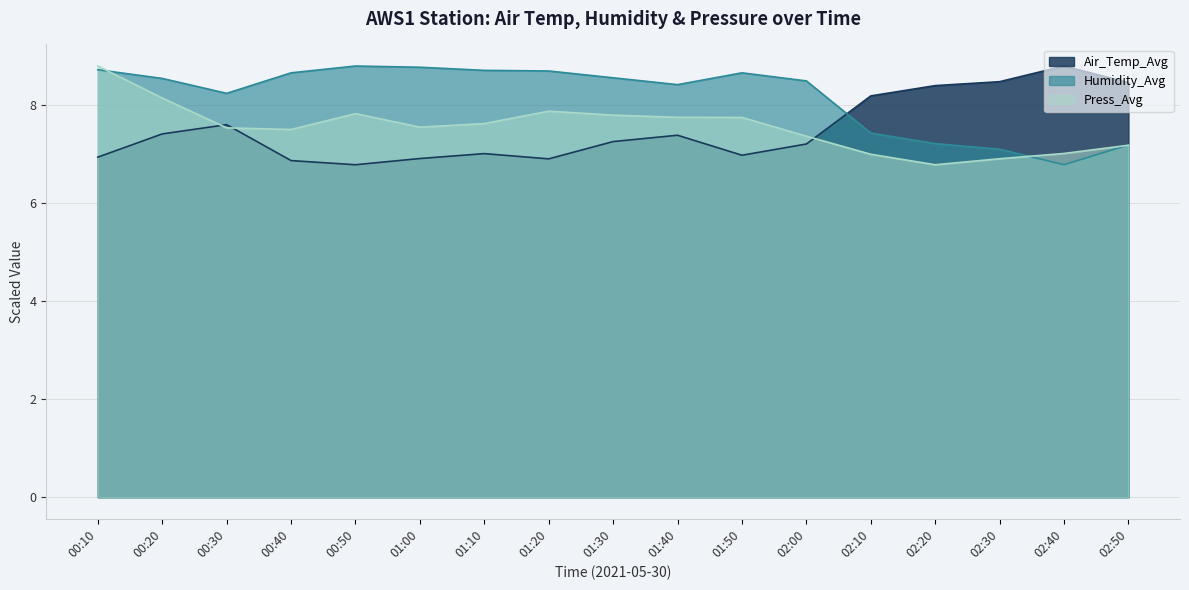

Between 02:50 and 00:50, which is larger?

02:50